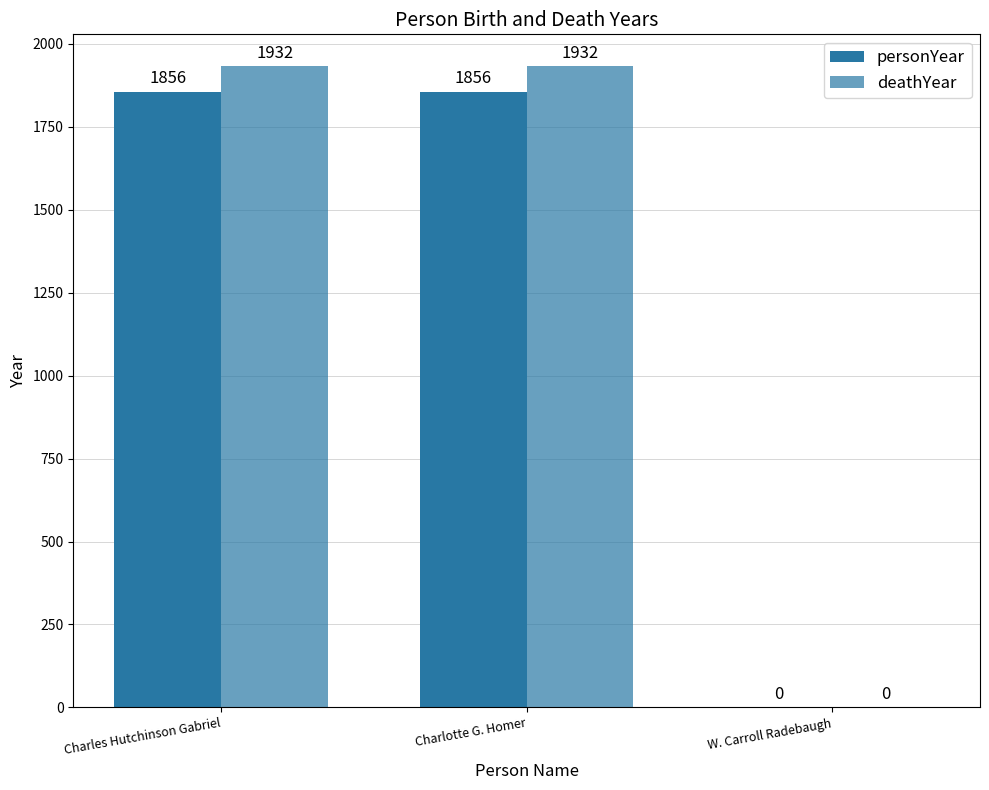

At which category does the chart reach its minimum across all series?

W. Carroll Radebaugh